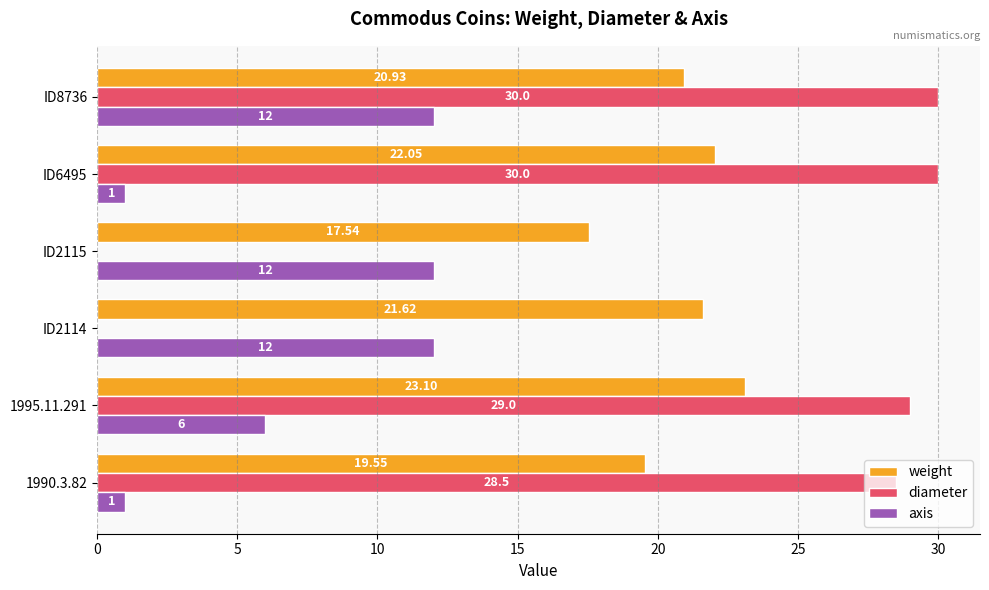

Which series has the largest range (max minus min)?

diameter